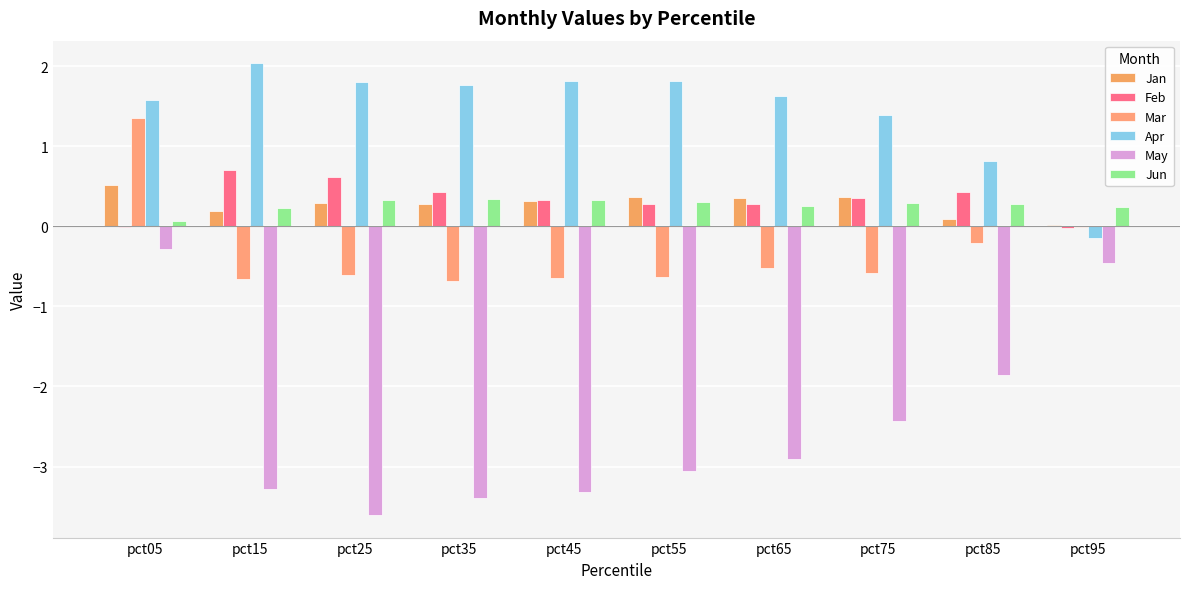

Are the bars grouped side by side (vs. stacked)?

Yes